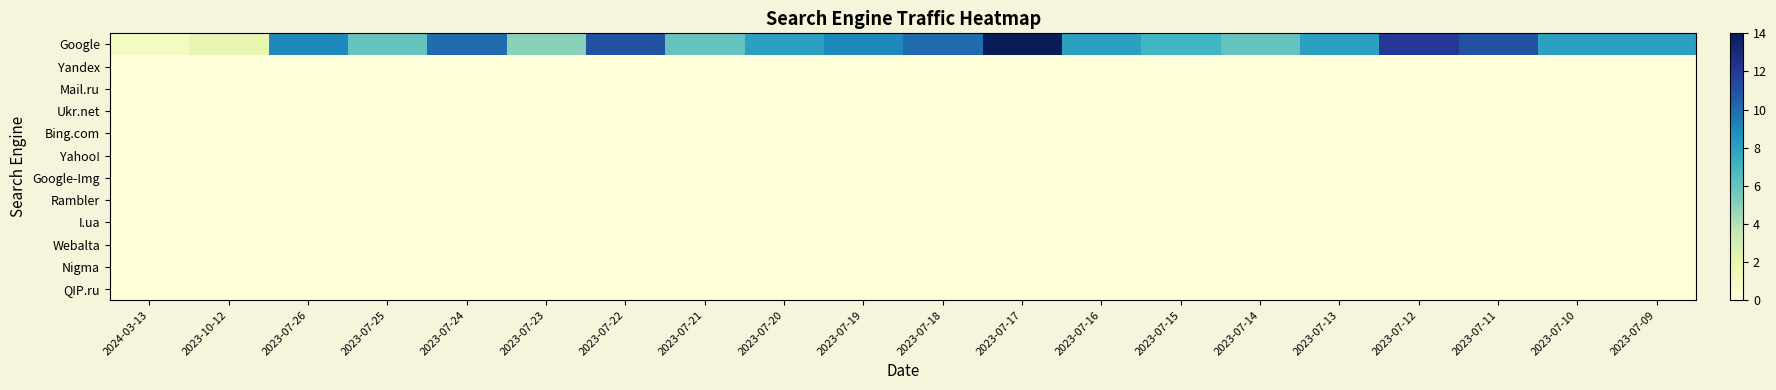

Which series has the largest total across all categories?

Google